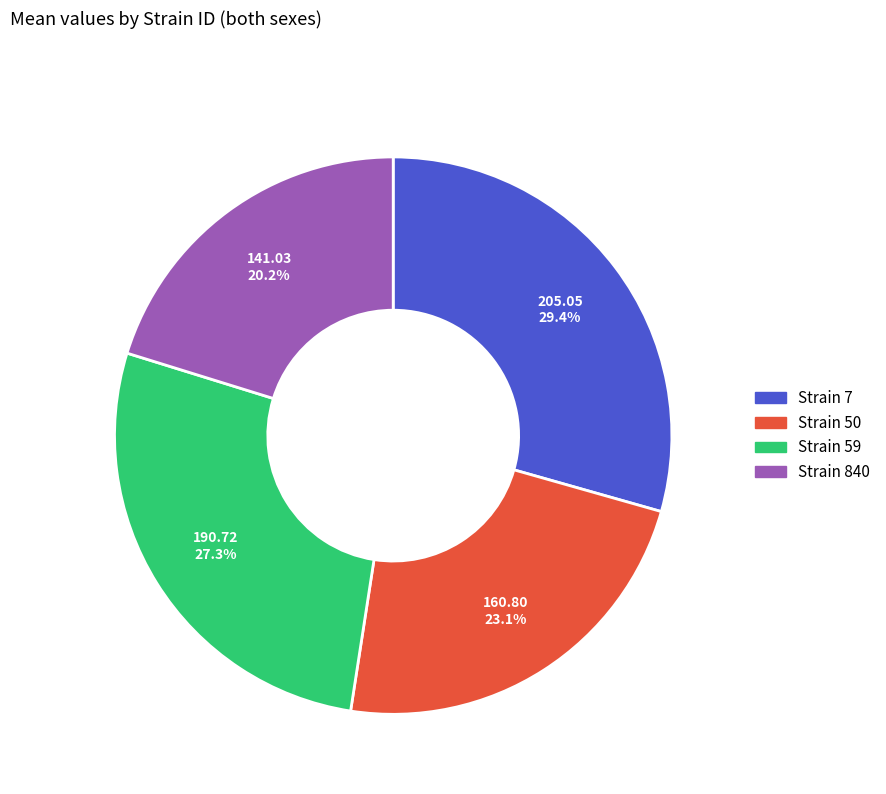

Does any single category account for the majority?

No